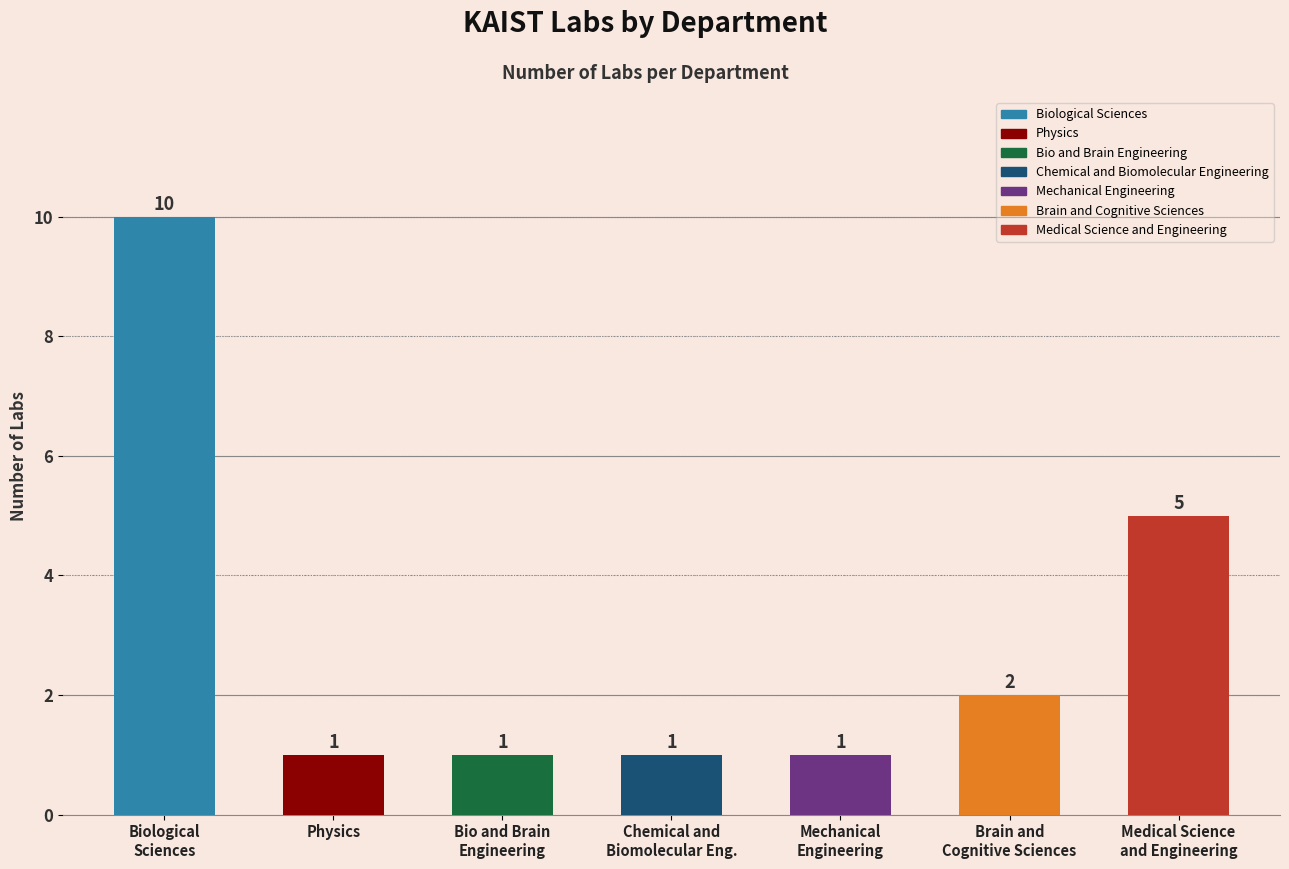

Are the bars grouped side by side (vs. stacked)?

No